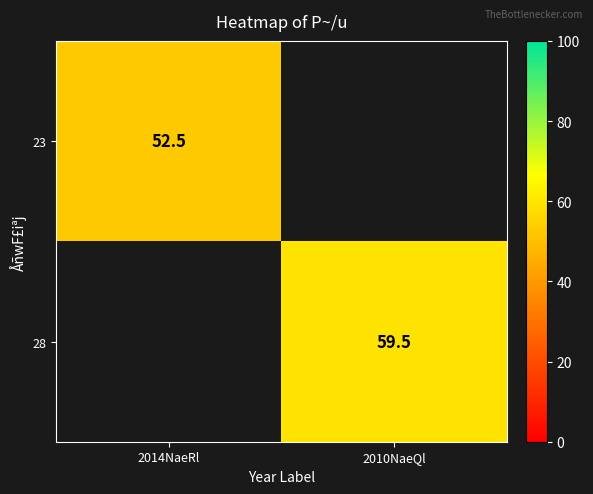

Is it true that 23 equals 79.6 at 2014NaeRl?

False